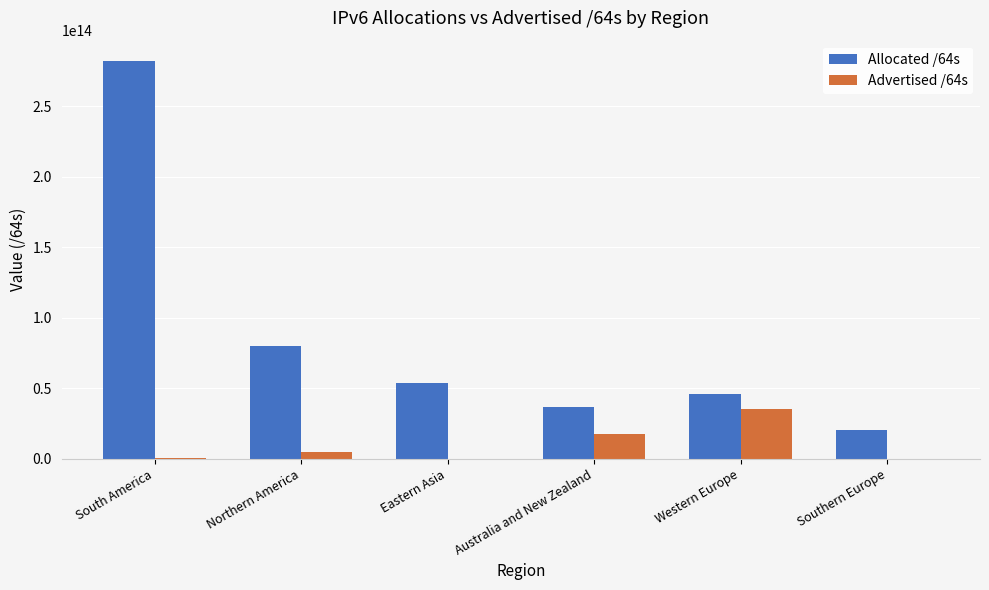

At which category does the chart reach its peak across all series?

South America